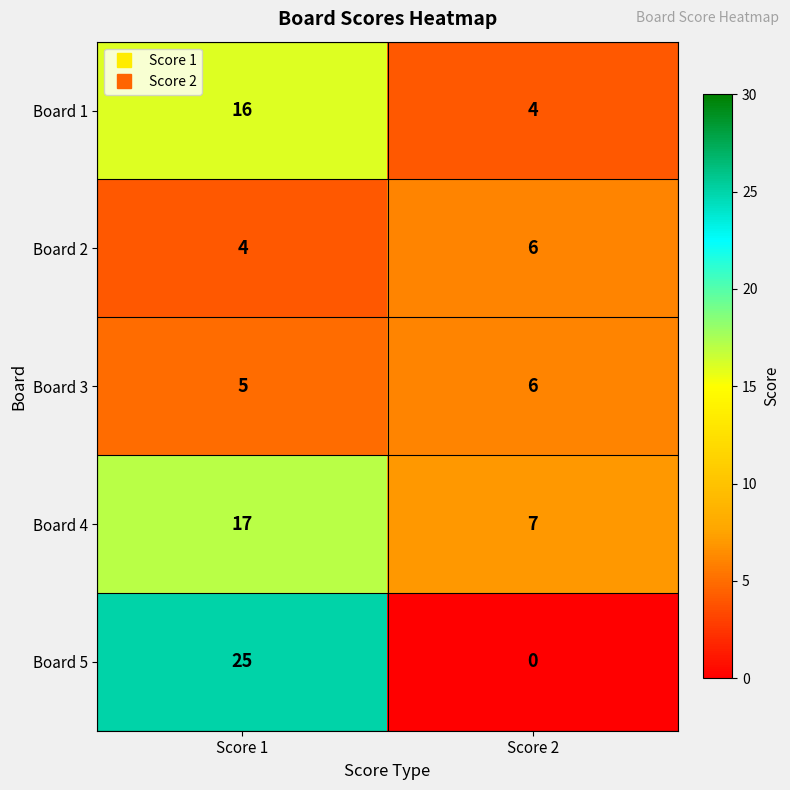

What value does the Board 4 series have at Score 2?

7